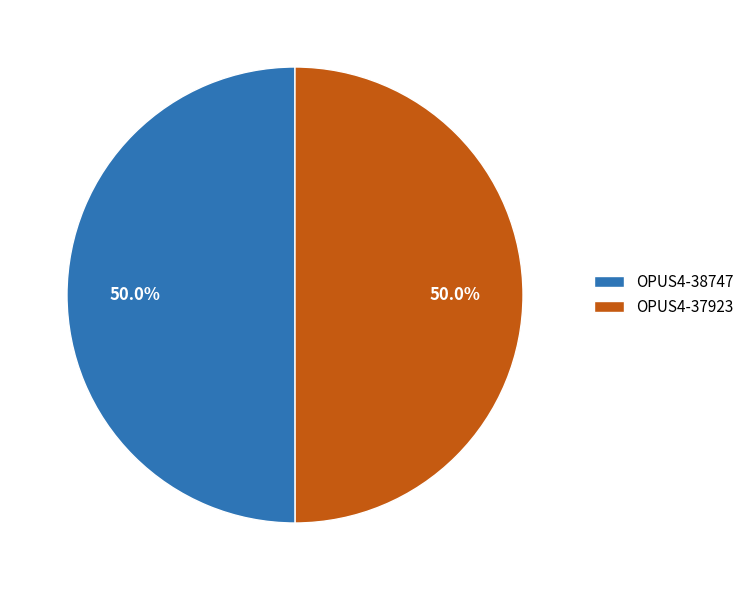

What is the ratio of the value at OPUS4-37923 to the value at OPUS4-38747?

1.0